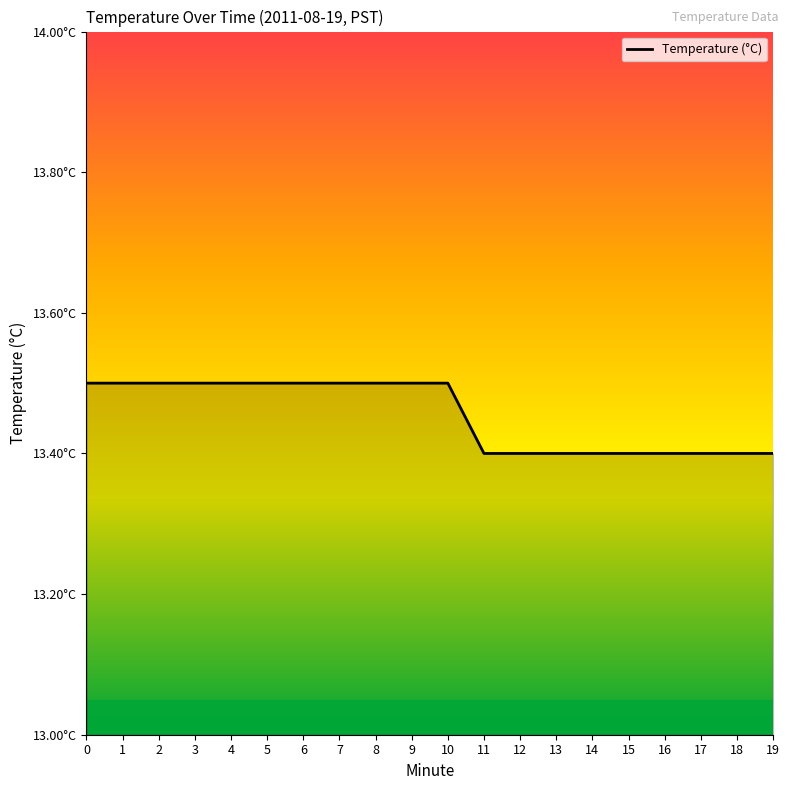

Does the chart have visible grid lines?

No